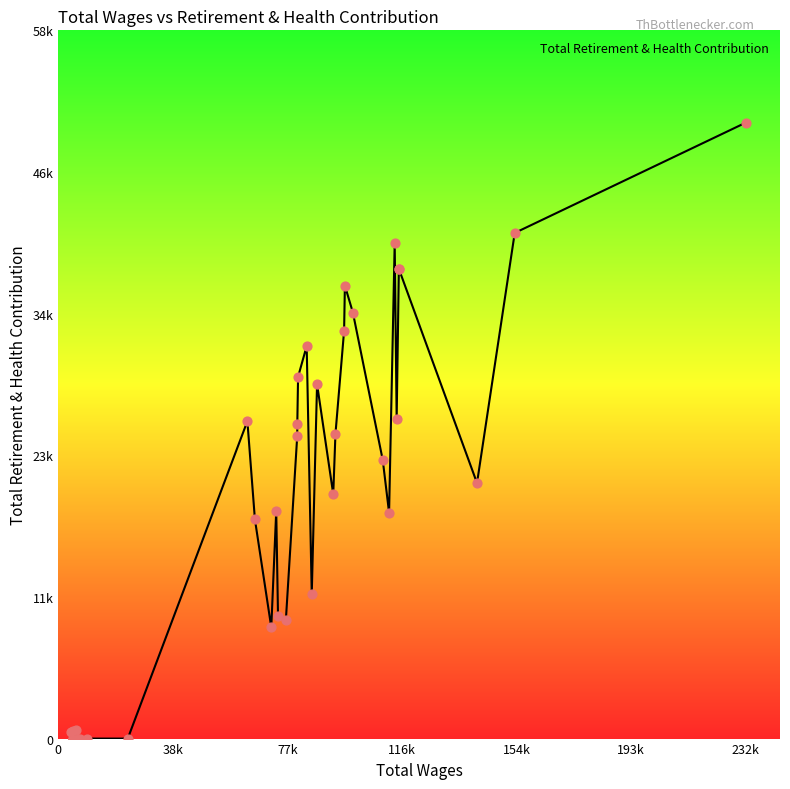

What is the change in value from 8 to 18?

+2981